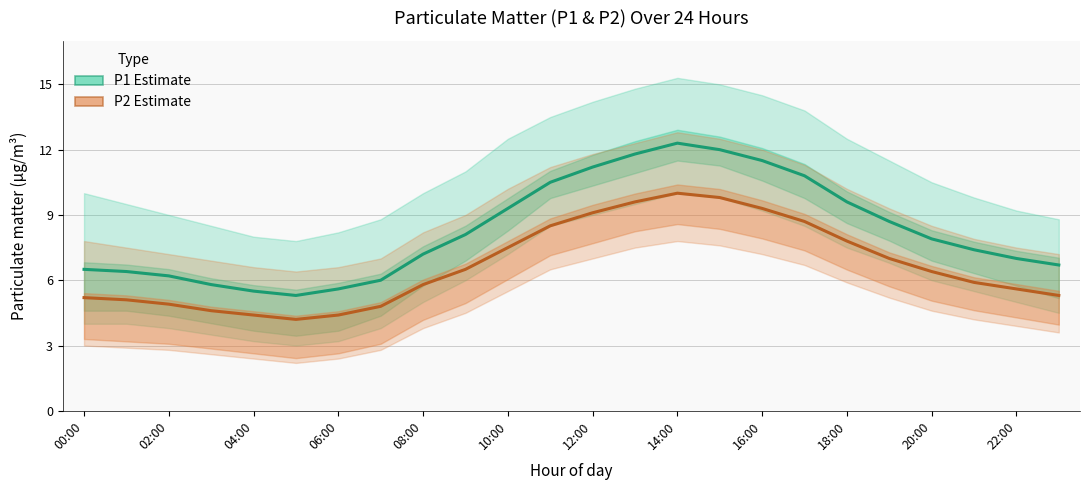

True or false: P2 (PM10 estimate) and P1 (PM2.5 estimate) intersect in this chart.

False